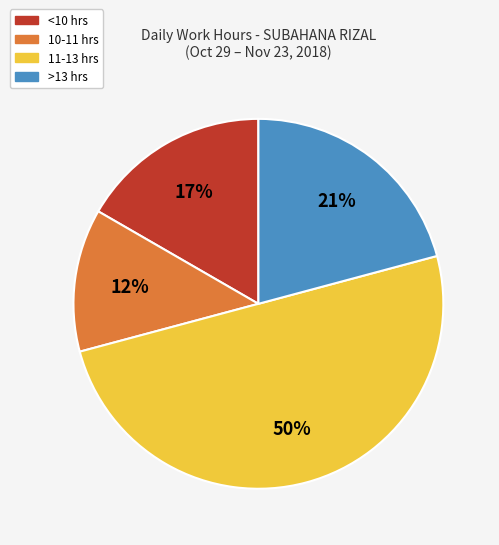

To the nearest percent, what is the difference between the largest and smallest slice percentages?

38%